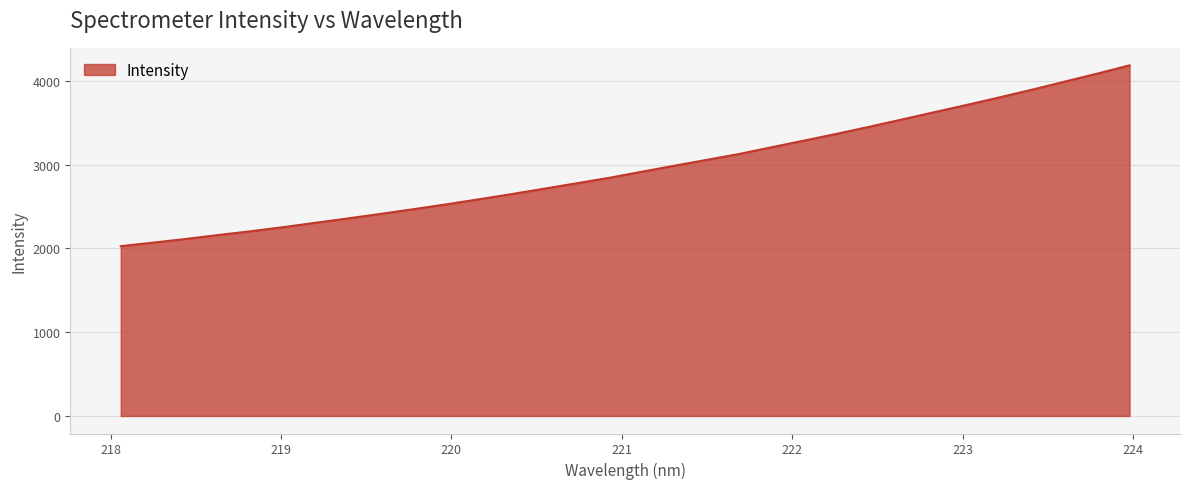

What is the difference between the maximum and minimum values?

2158.0